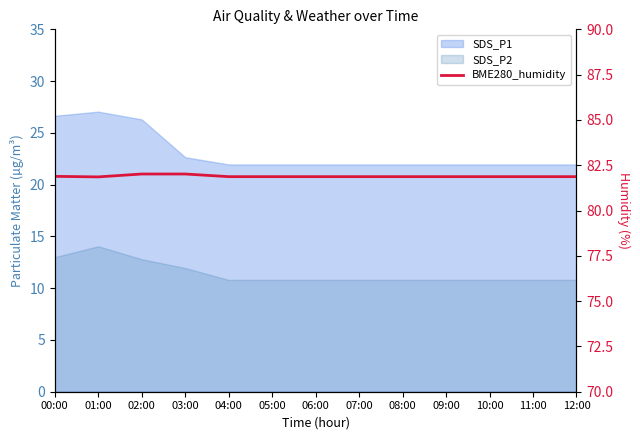

What is the value of the 6th point from the left?

81.9